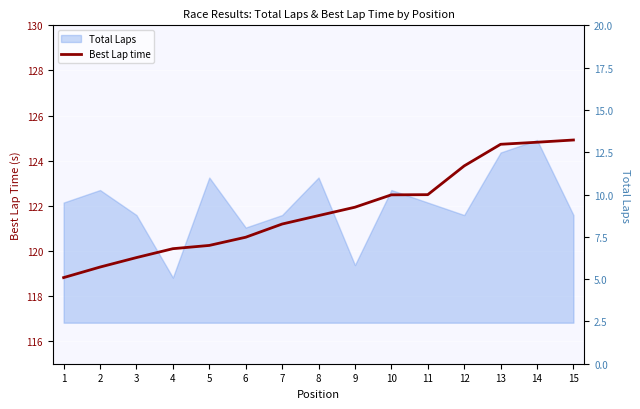

How many lines are shown in the chart?

1